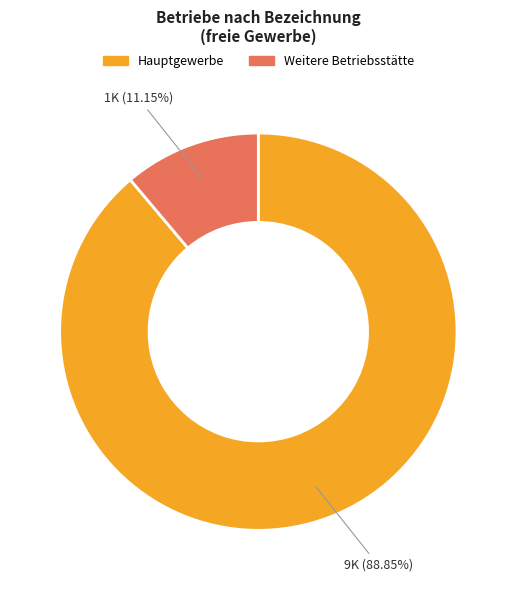

Count the number of slices in the pie.

2